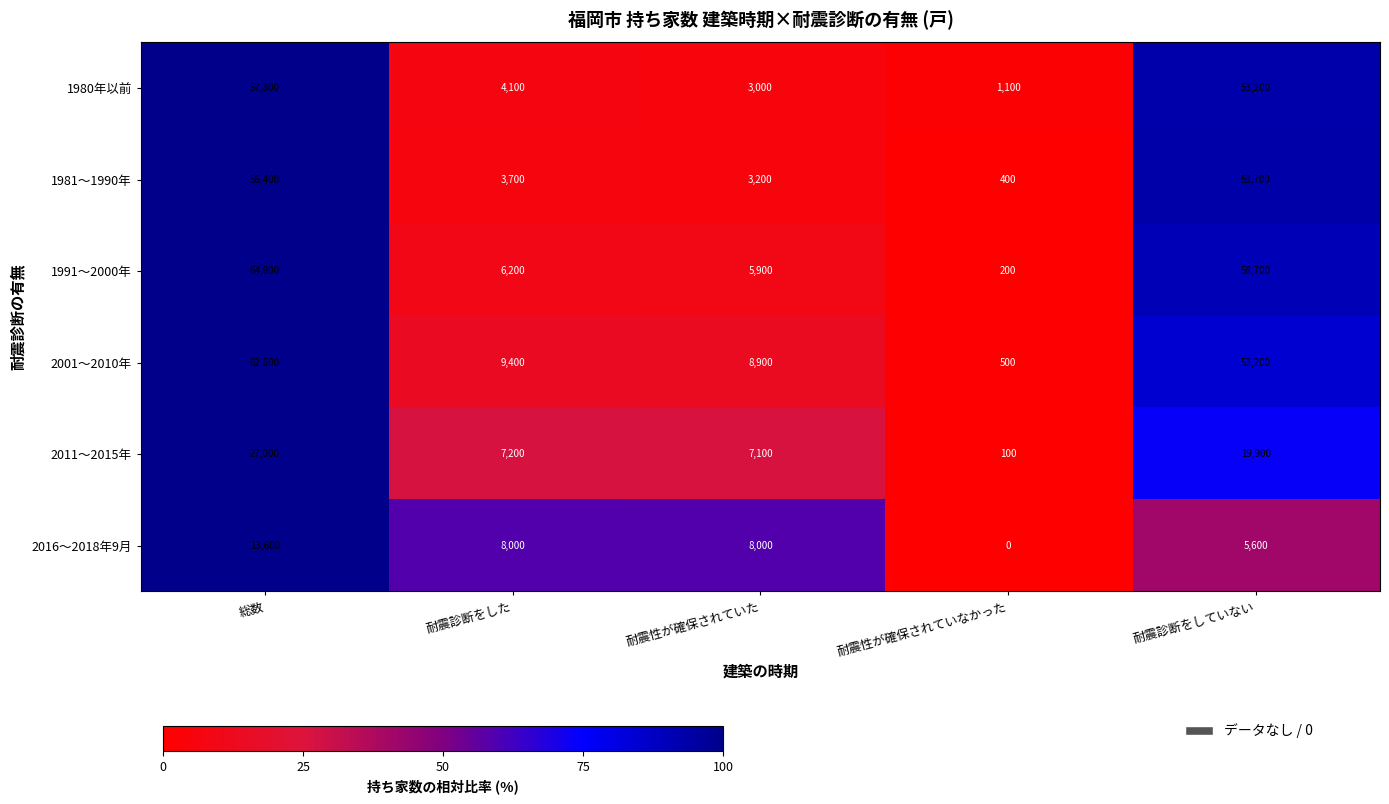

Which category has the highest value across all series?

総数